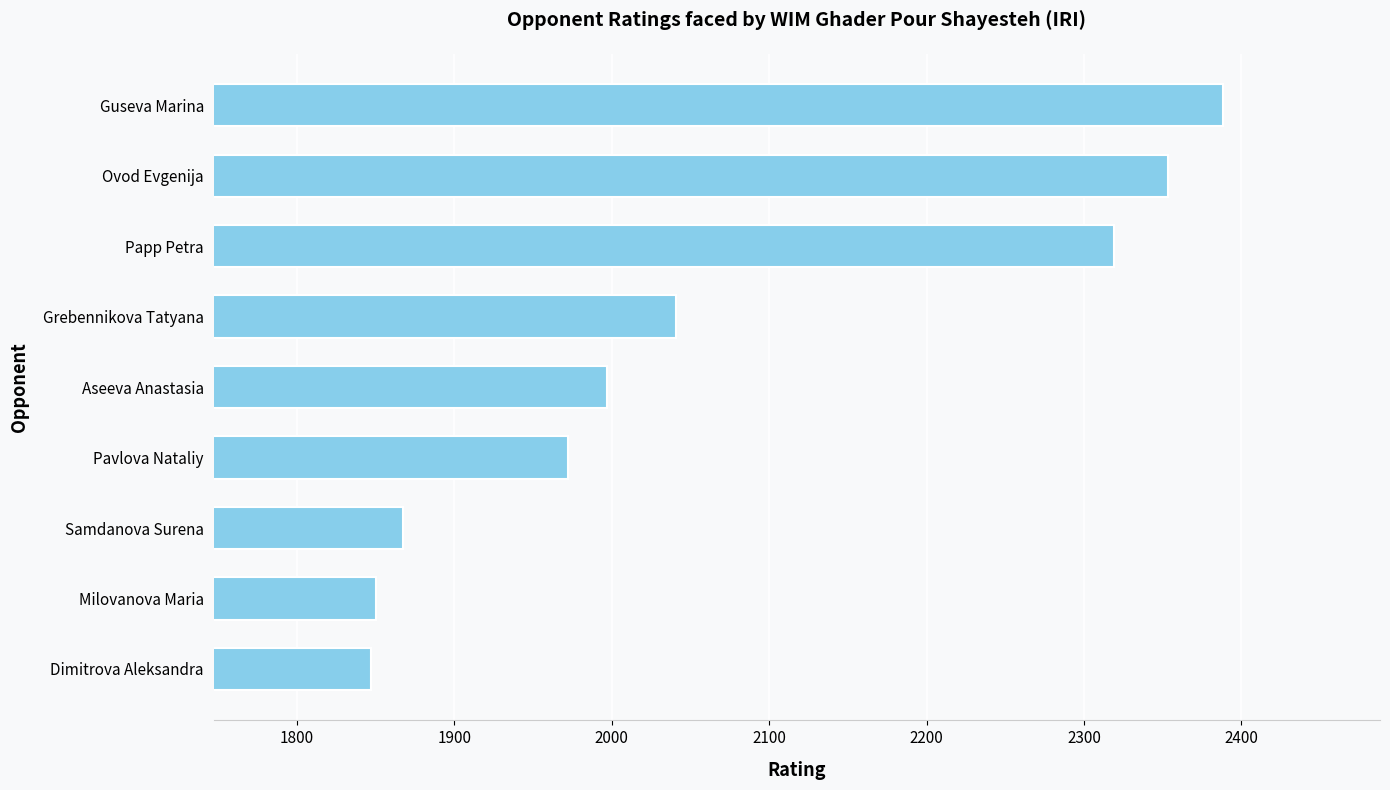

Are the bars grouped side by side (vs. stacked)?

No